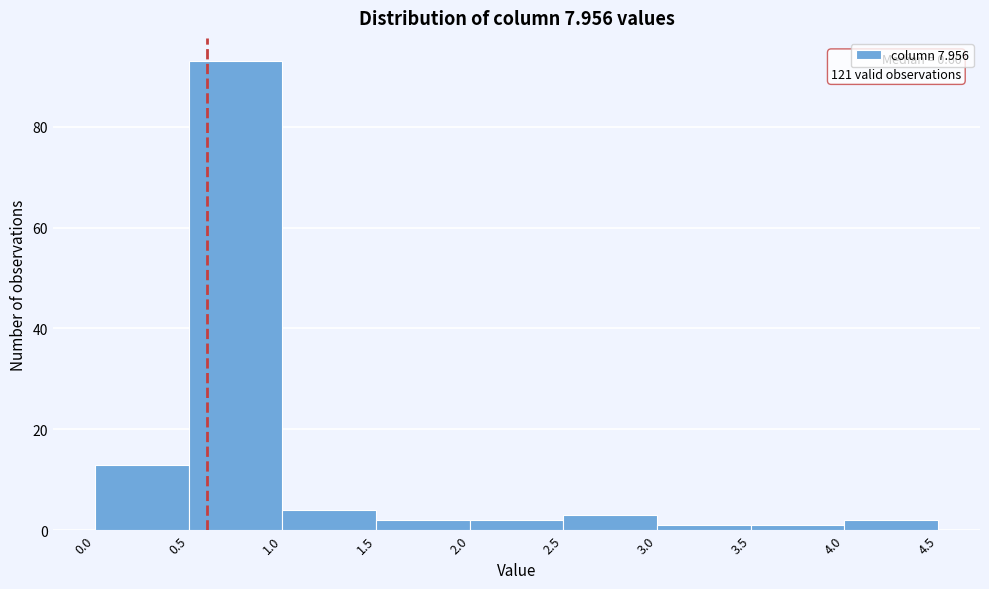

Which range on the x-axis has the tallest bar?

0.5 to 1.0